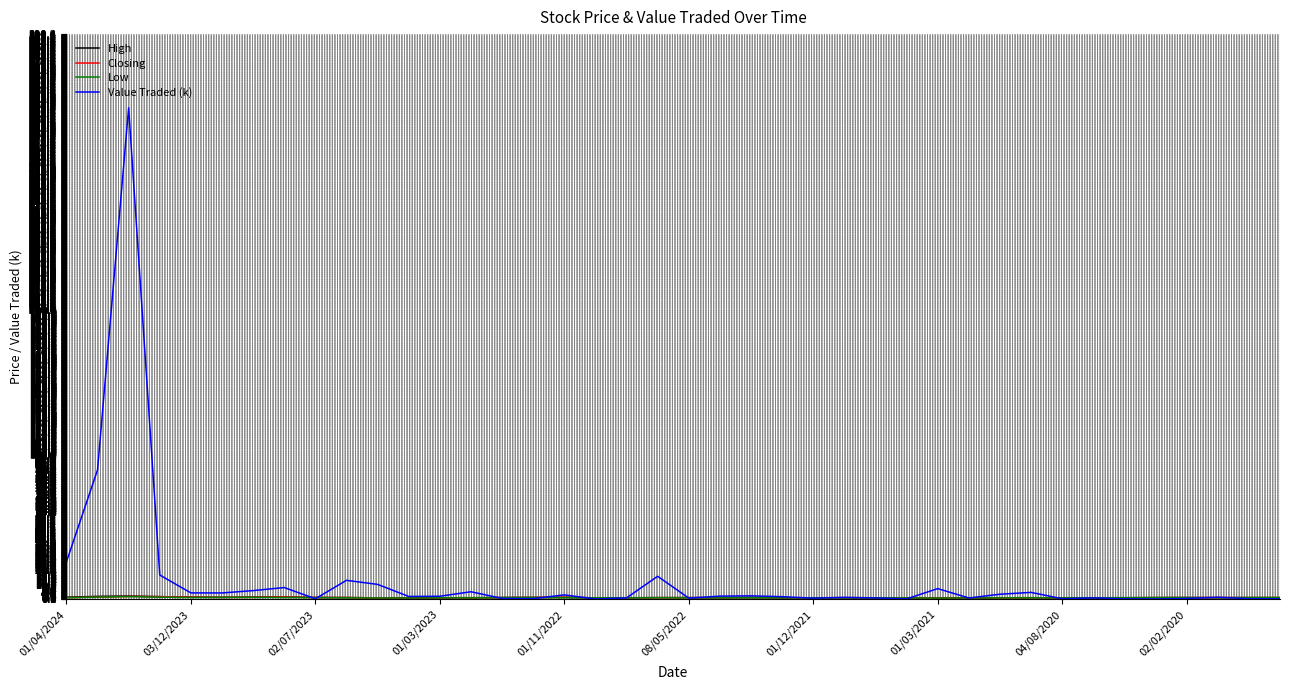

Which series has the largest range (max minus min)?

Value Traded (k)